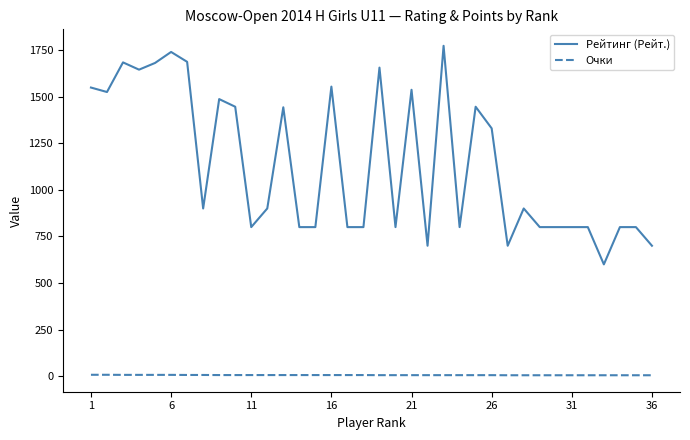

Which series has the largest range (max minus min)?

Рейтинг (Рейт.)